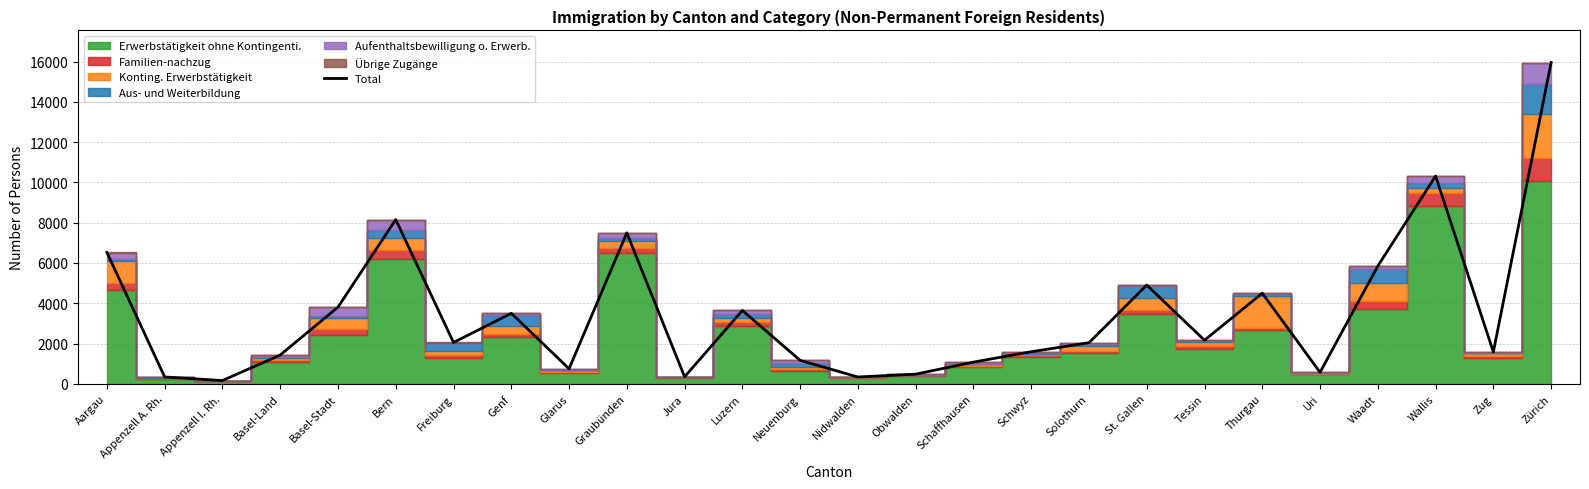

What is the sum of the values at Obwalden and Solothurn?

2525